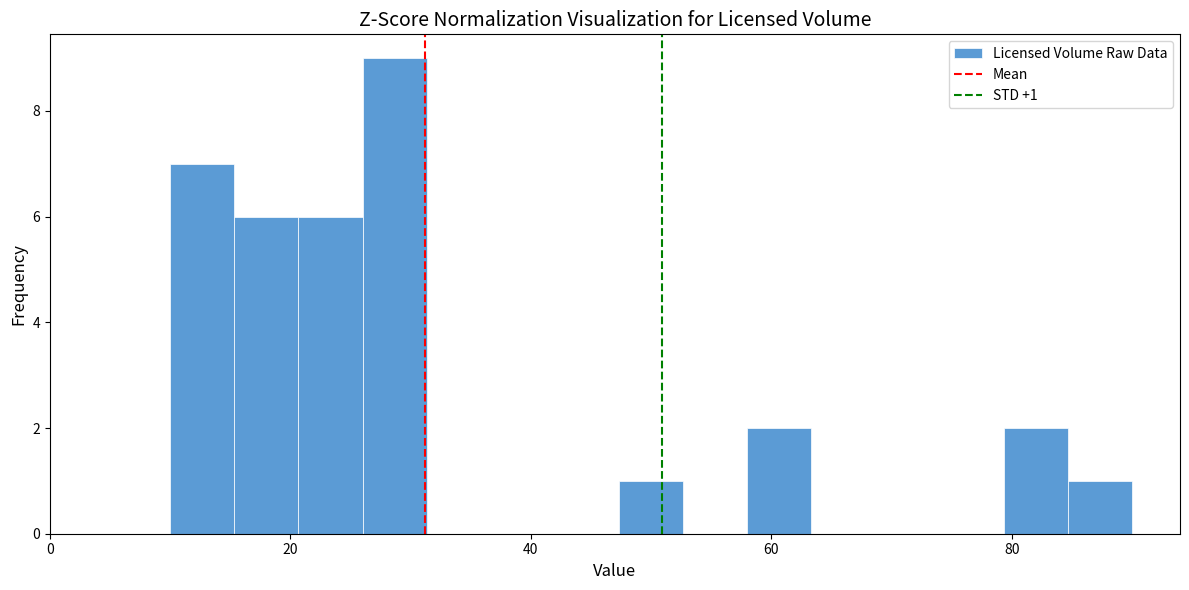

Read against the x-axis, roughly where is the centre of the tallest bar?

28